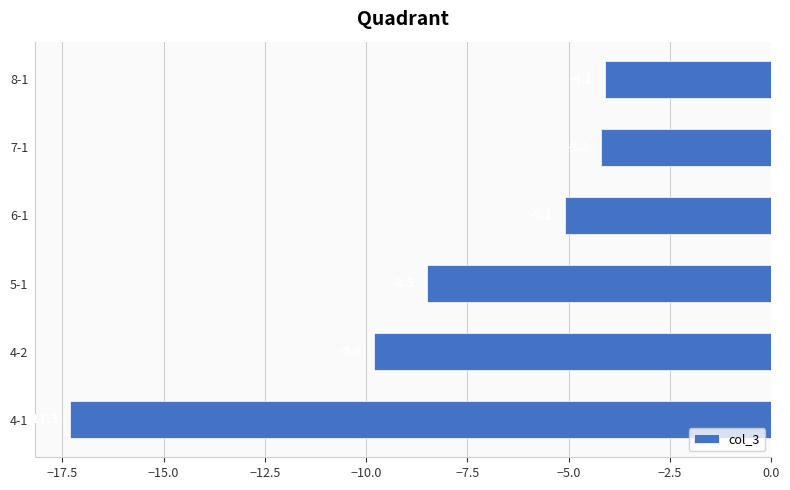

At which category does the chart reach its peak across all series?

8-1